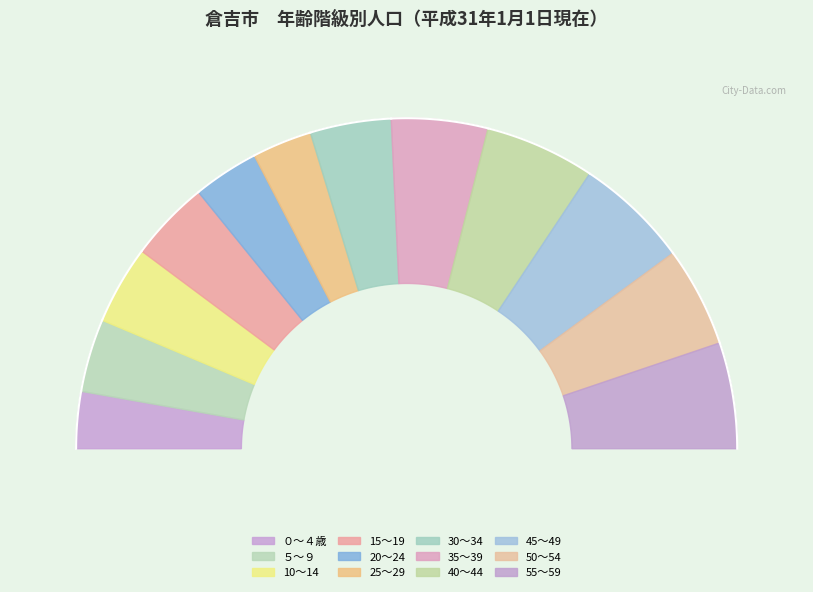

The 10～14 slice represents 1% of the pie. True or false?

False